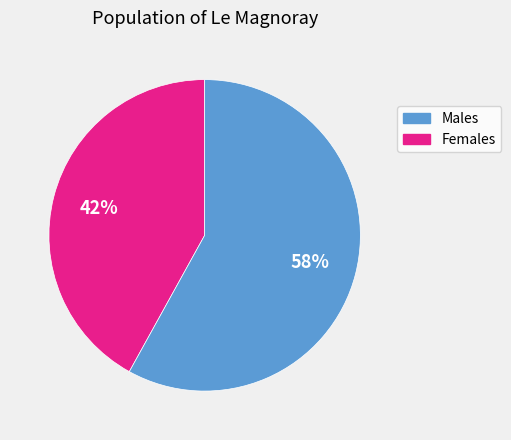

Count the number of slices in the pie.

2